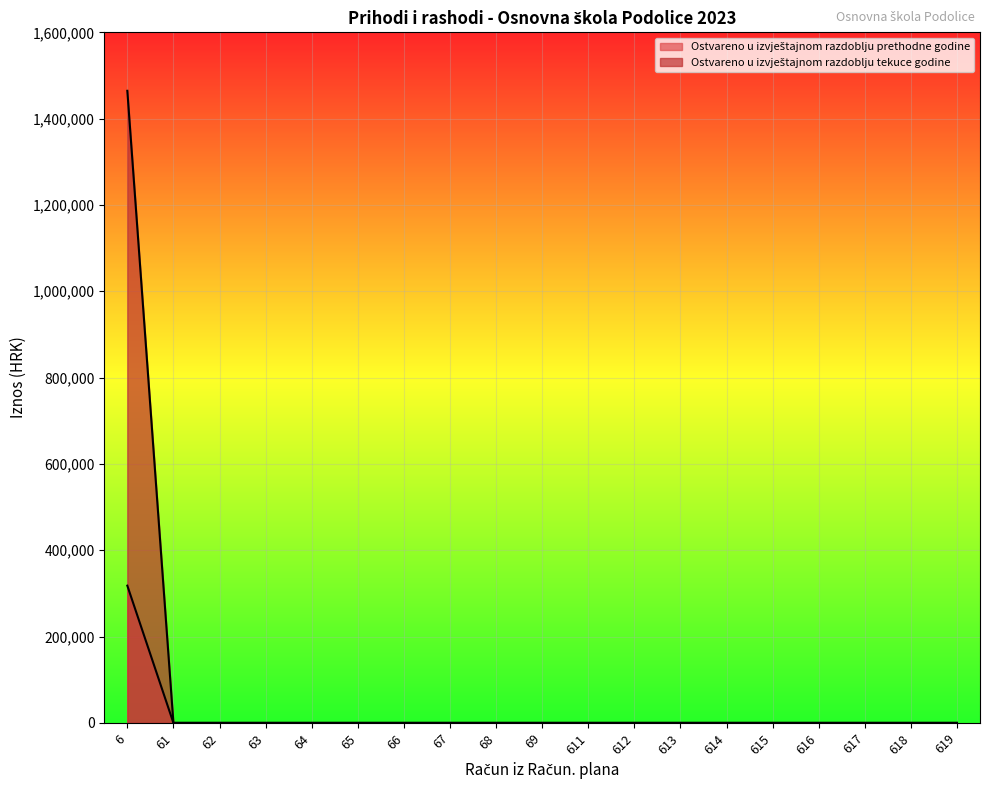

Is the value of Ostvareno u izvještajnom razdoblju tekuce godine at 64 greater than the value of Ostvareno u izvještajnom razdoblju prethodne godine at 65?

No